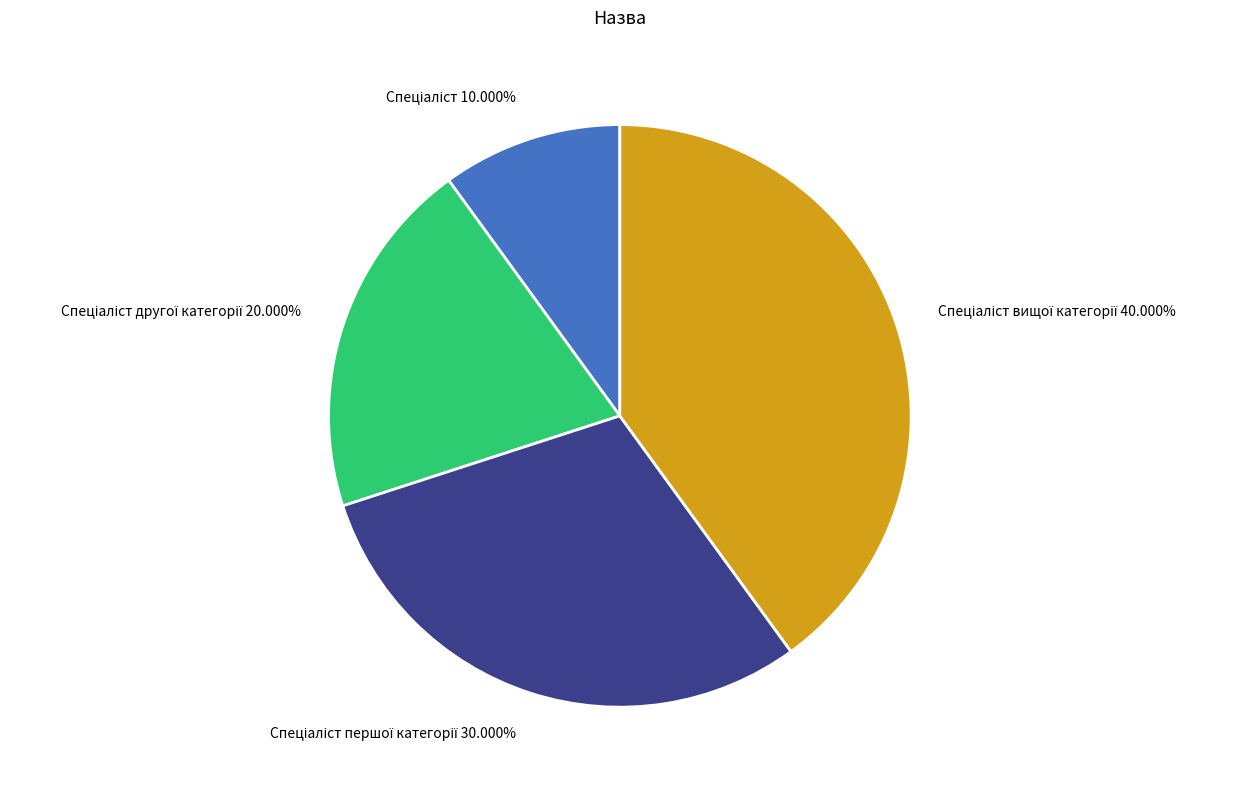

How many segments does this pie chart have?

4